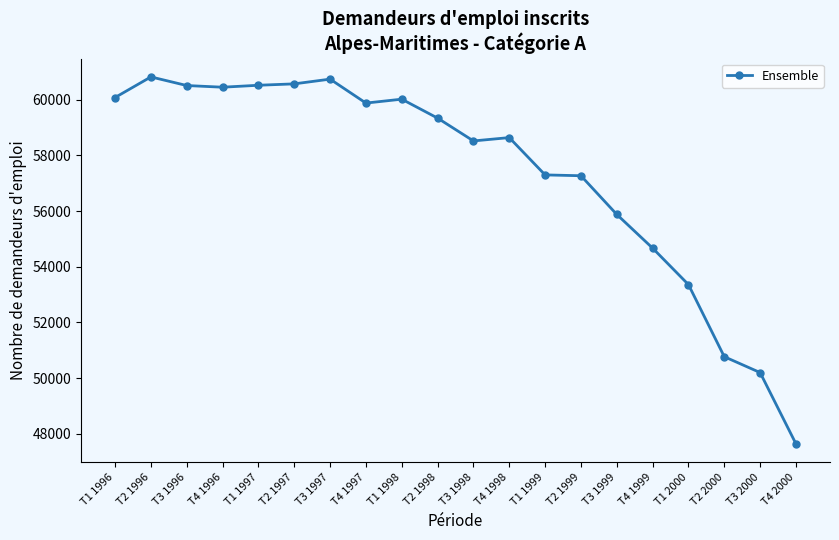

What is the difference between the second highest and second lowest values?

10540